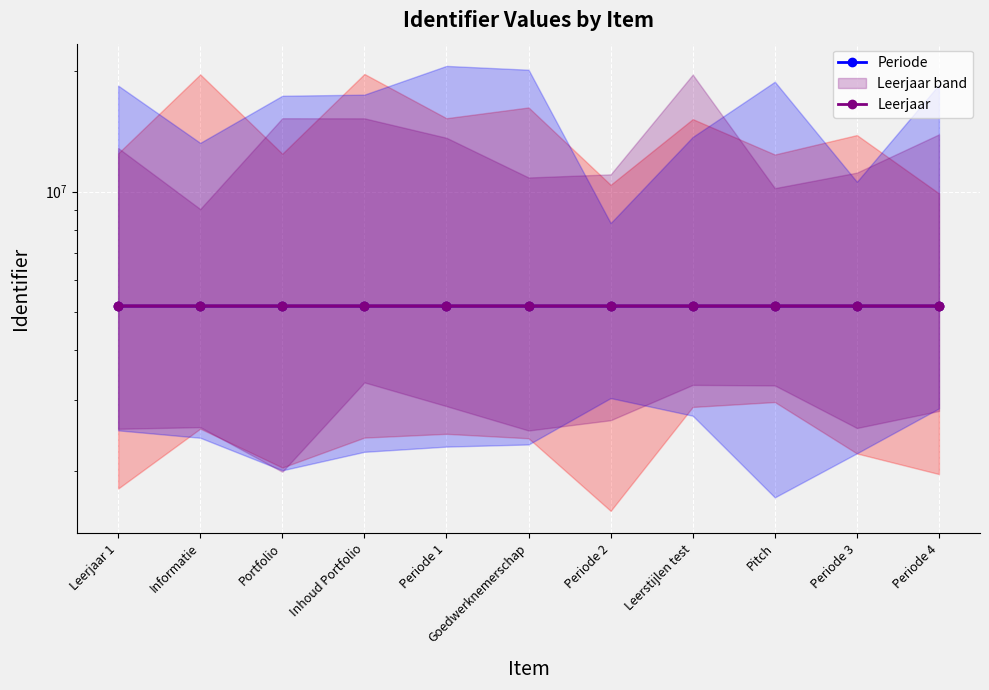

Where is the first local minimum for Leerjaar?

Inhoud Portfolio